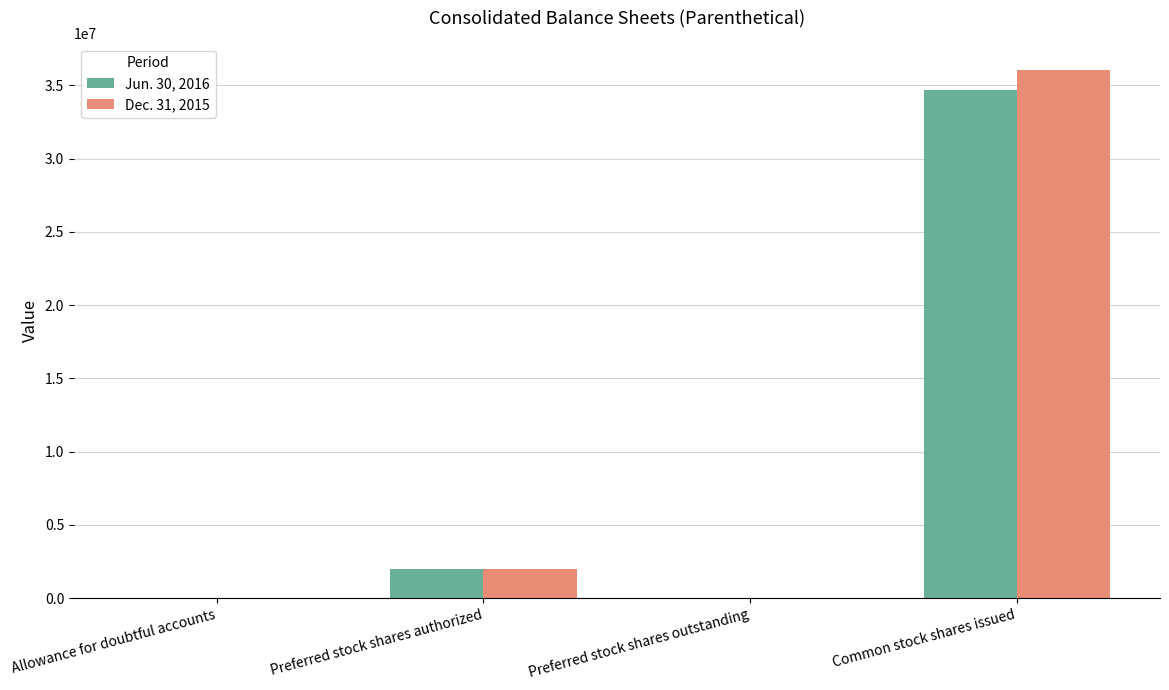

Which category has the highest value in the Jun. 30, 2016 series?

Common stock shares issued